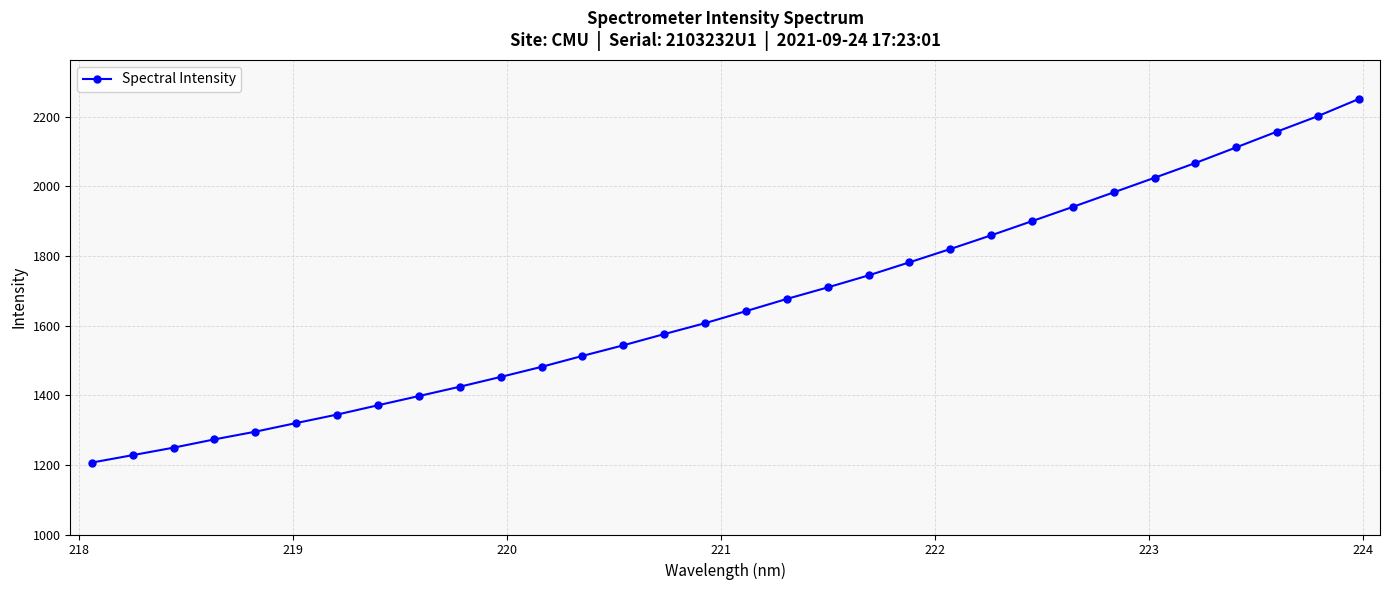

What is the difference between the maximum and second lowest values?

1022.4